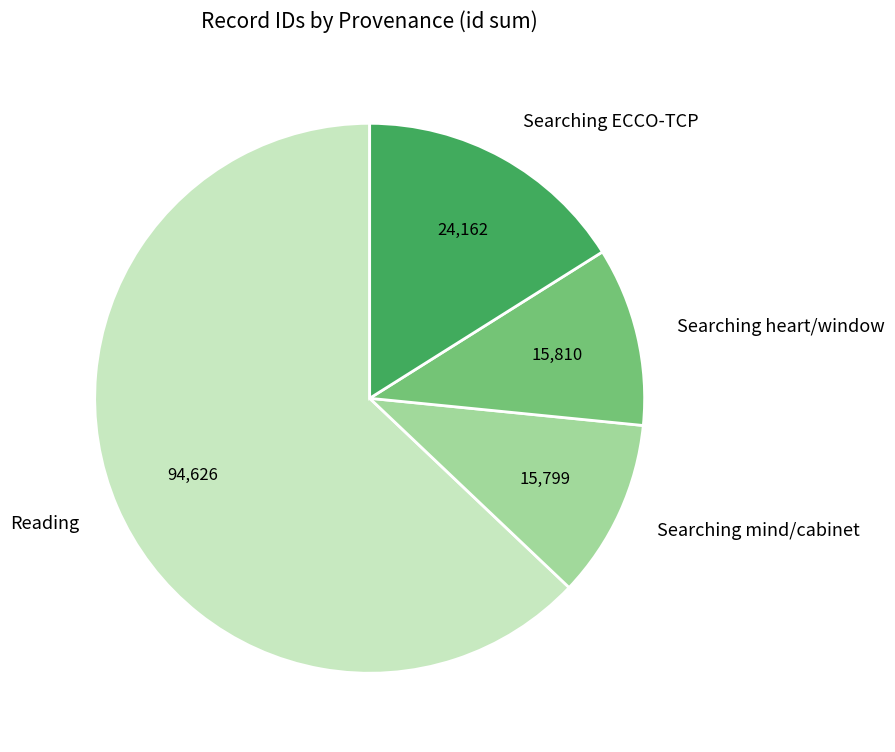

Between Searching mind/cabinet and Reading, which is larger?

Reading